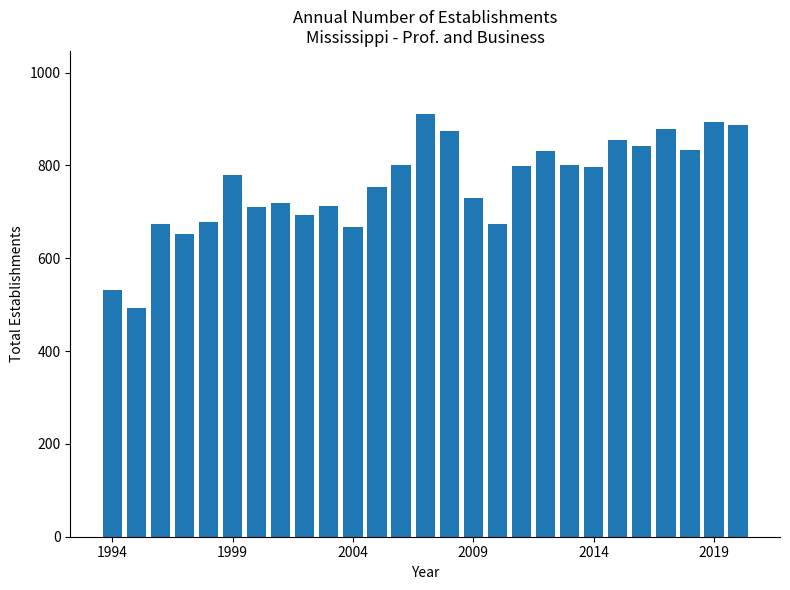

What is the difference between the maximum and second lowest values?

379